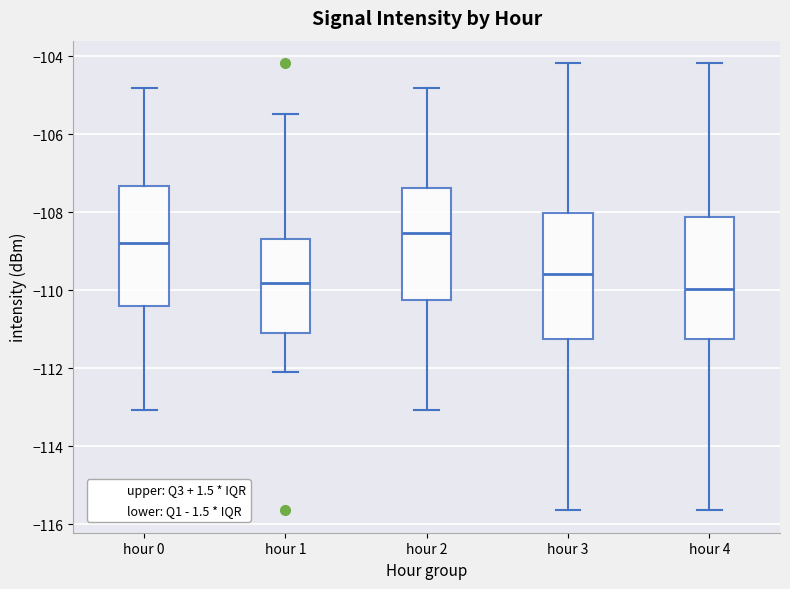

Where is the upper edge of the box for hour 3 on the y-axis? The values are not printed on the chart, so give them approximately, as read against the axis.

-108.0